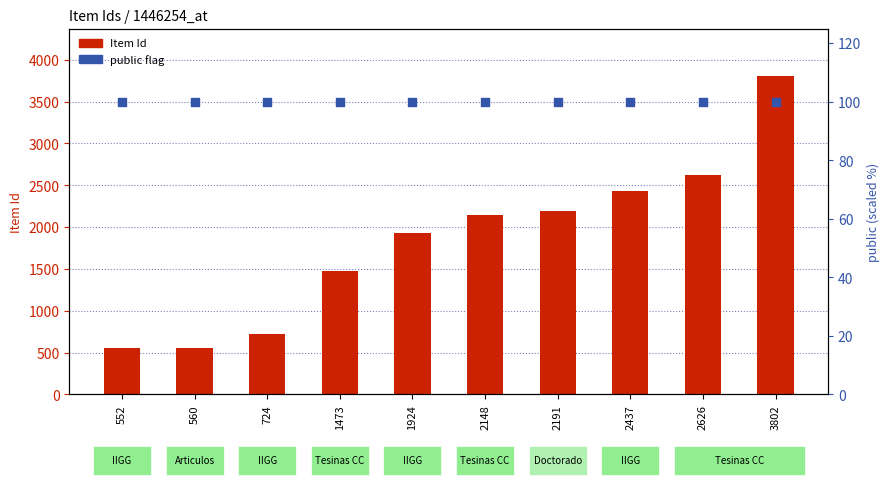

Is the value of Item Id at 552 greater than the value of public flag (scaled) at 1924?

Yes